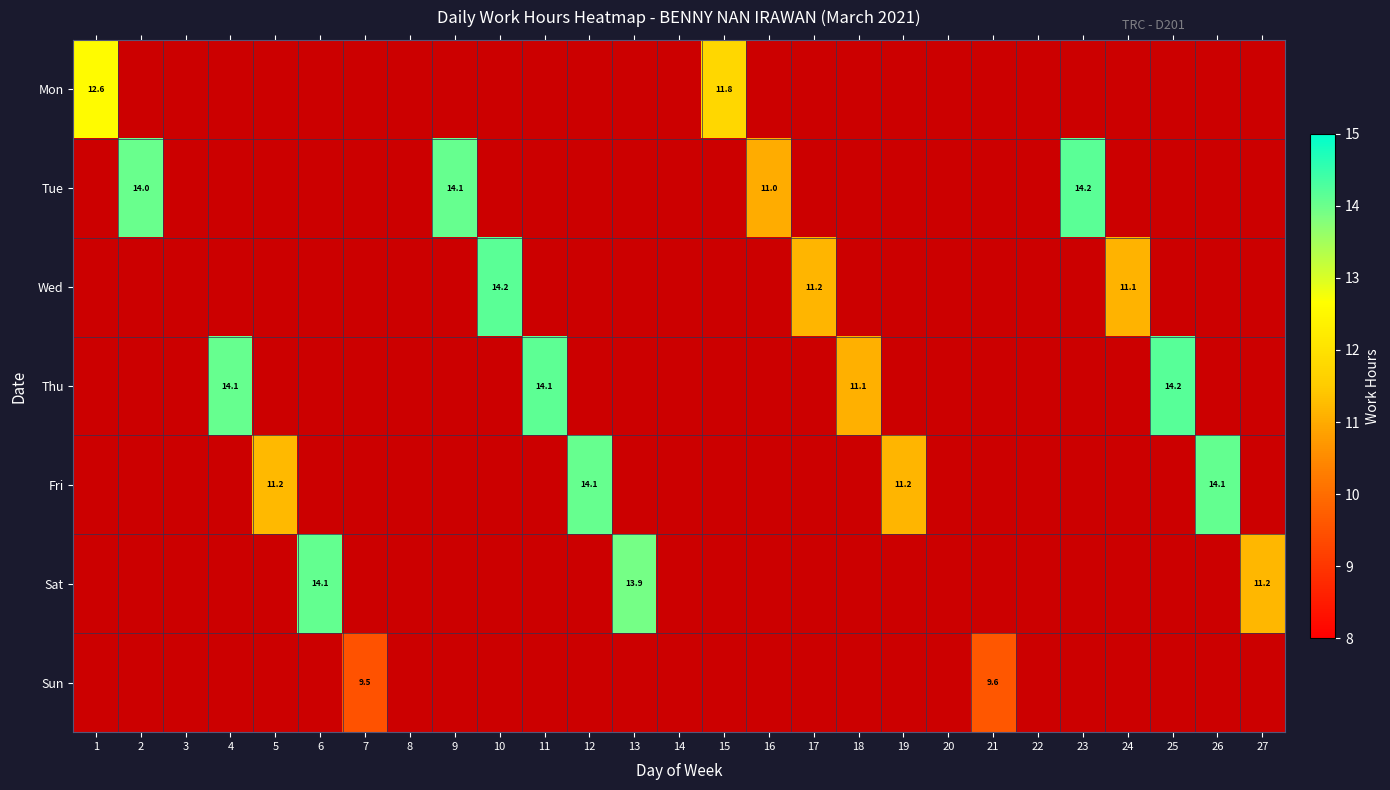

What is the greatest value displayed?

14.2